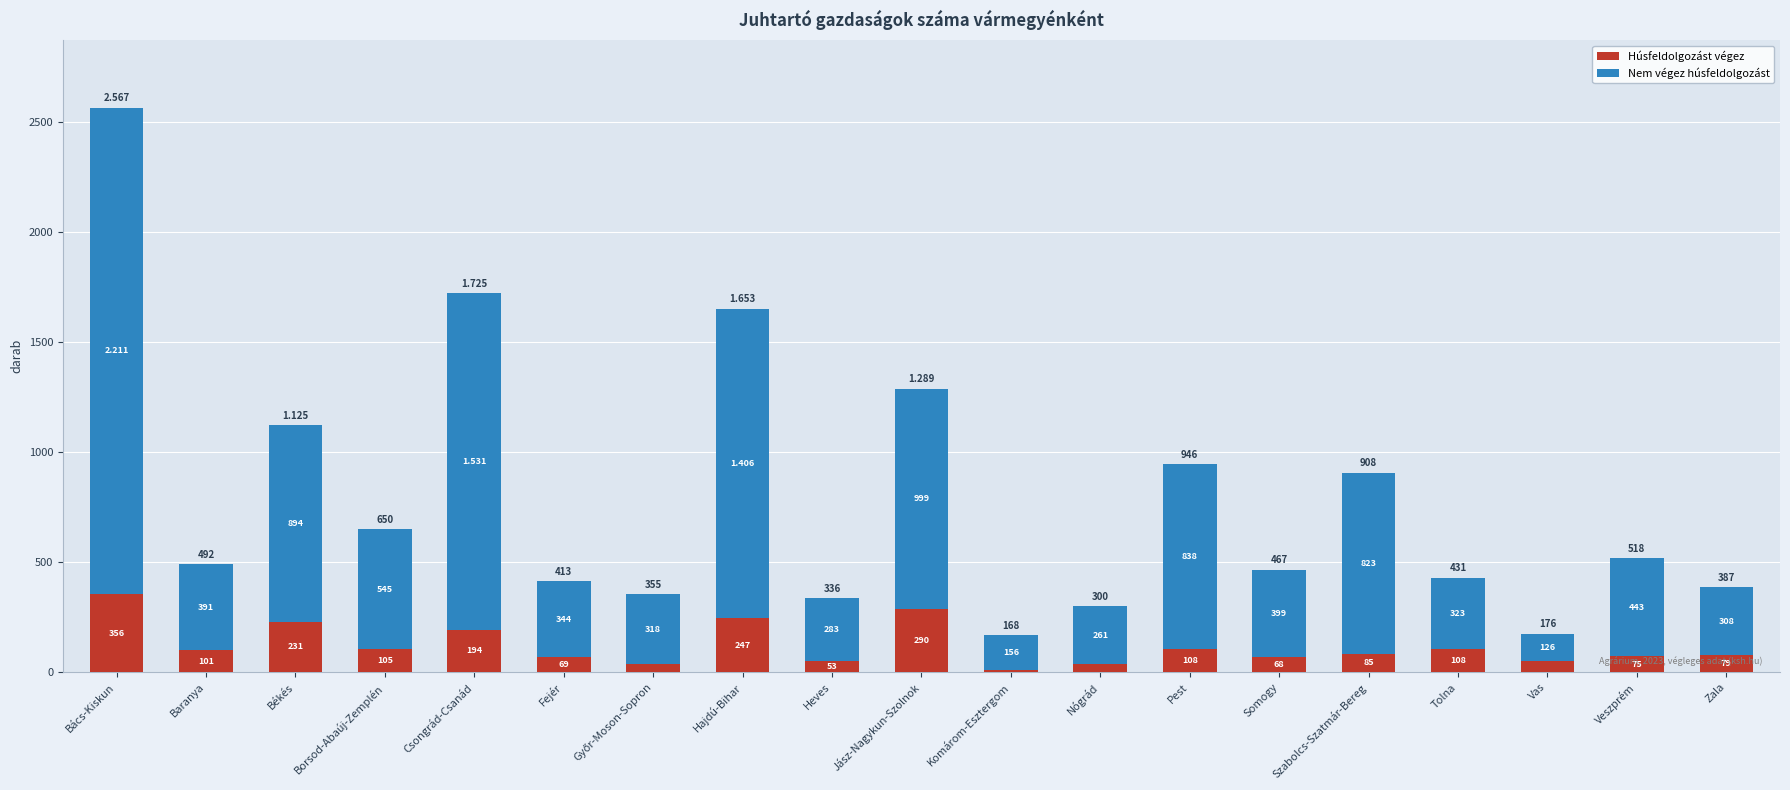

Where is Húsfeldolgozást végez nearest to the value 184?

Csongrád-Csanád